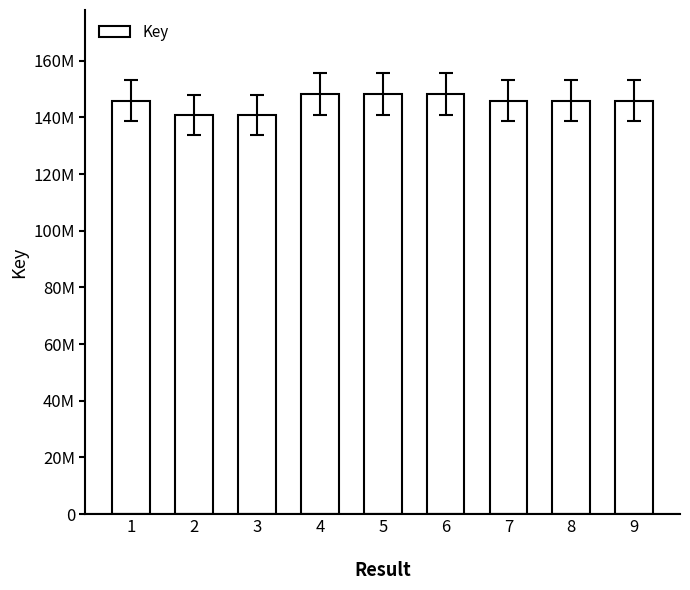

Reading right to left, what are all the values shown in this chart?

145965465	145965360	145964378	148254373	148254517	148254443	141017155	141016726	145963432